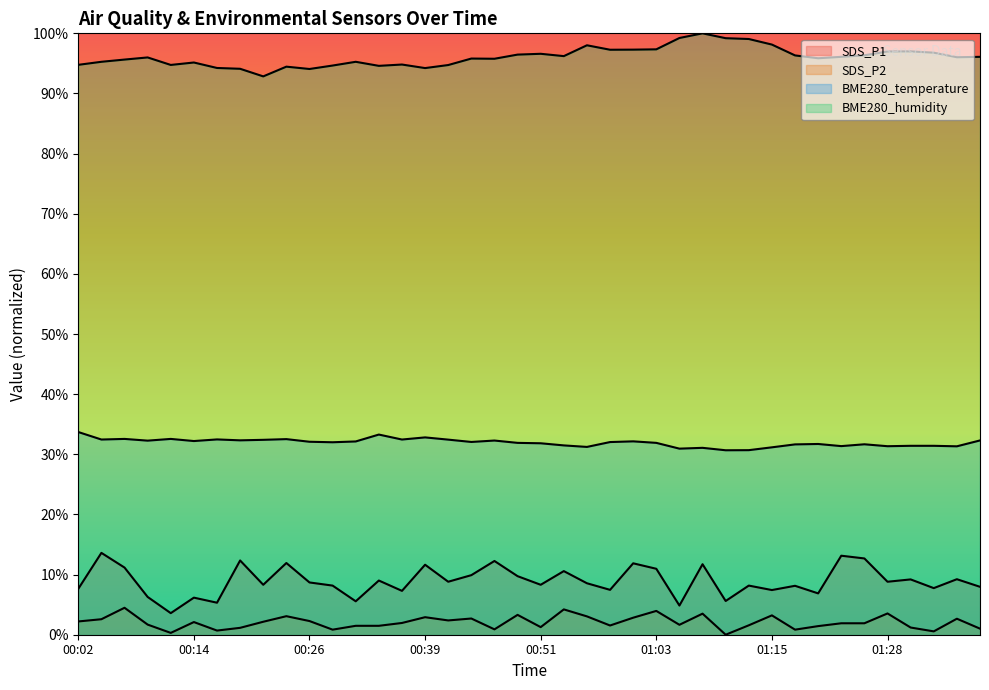

Between 00:56 and 01:01, which series saw the biggest shift?

SDS_P1